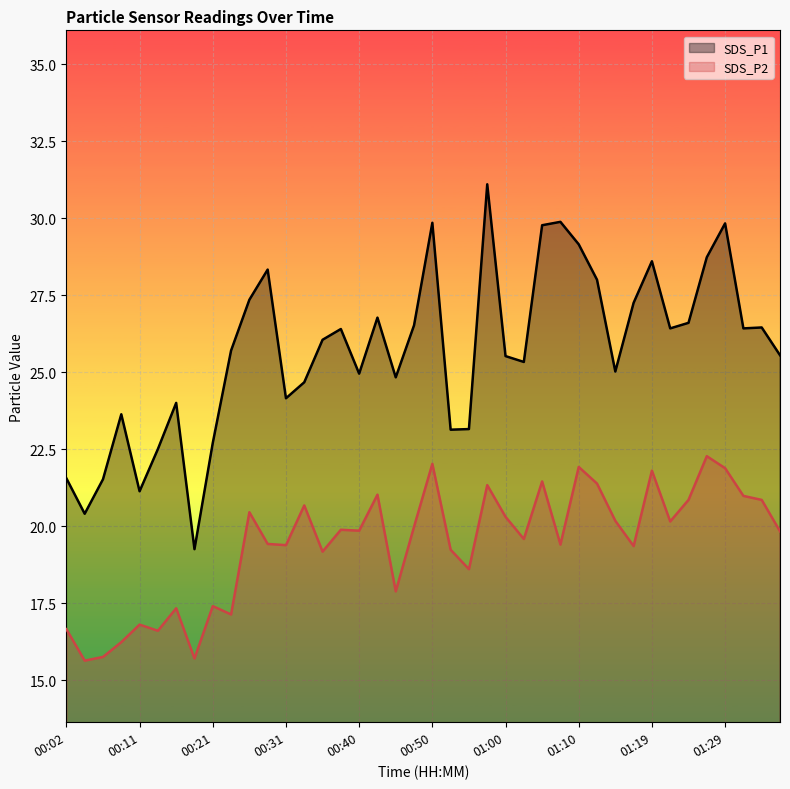

What is the total value across all series at 00:04?

36.0